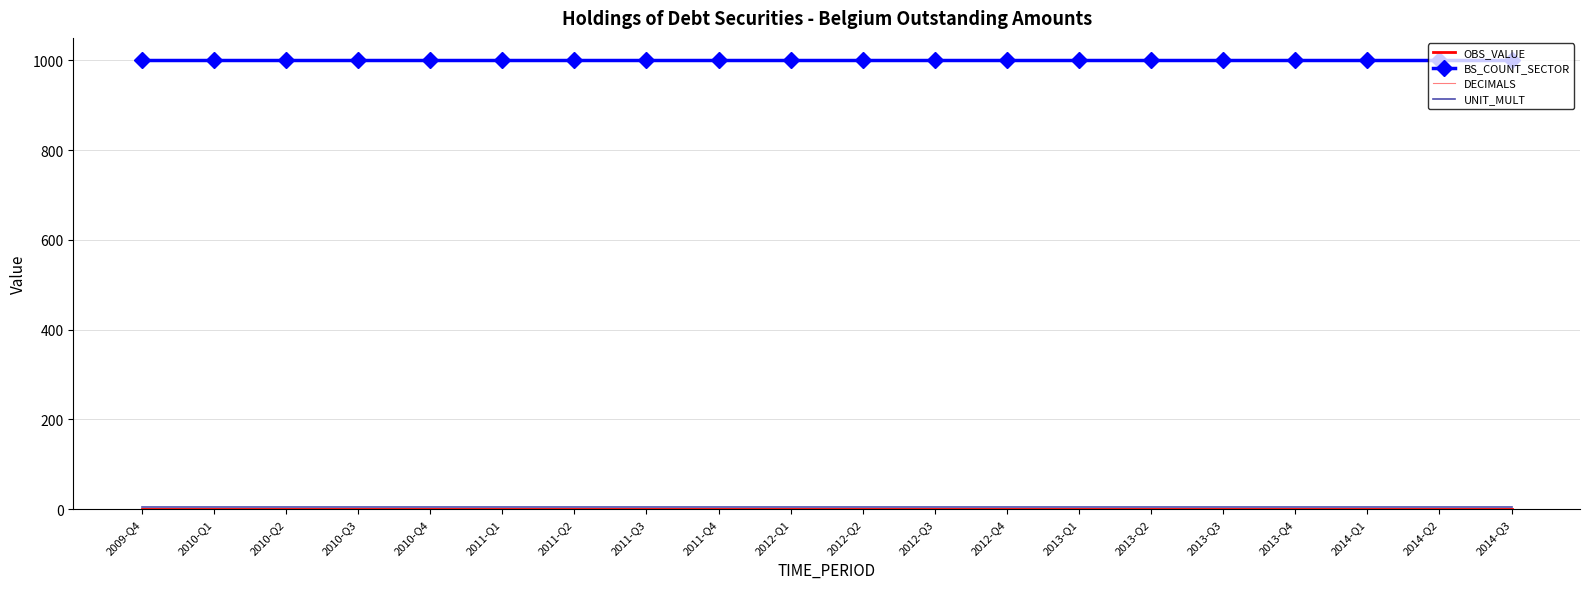

What is the label of the 4th point from the right?

2013-Q4